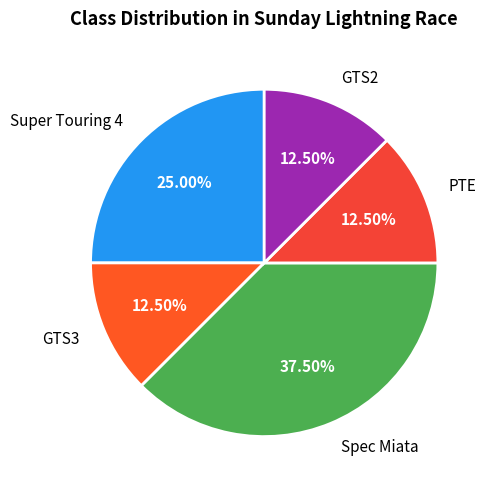

Which slice is the largest?

Spec Miata